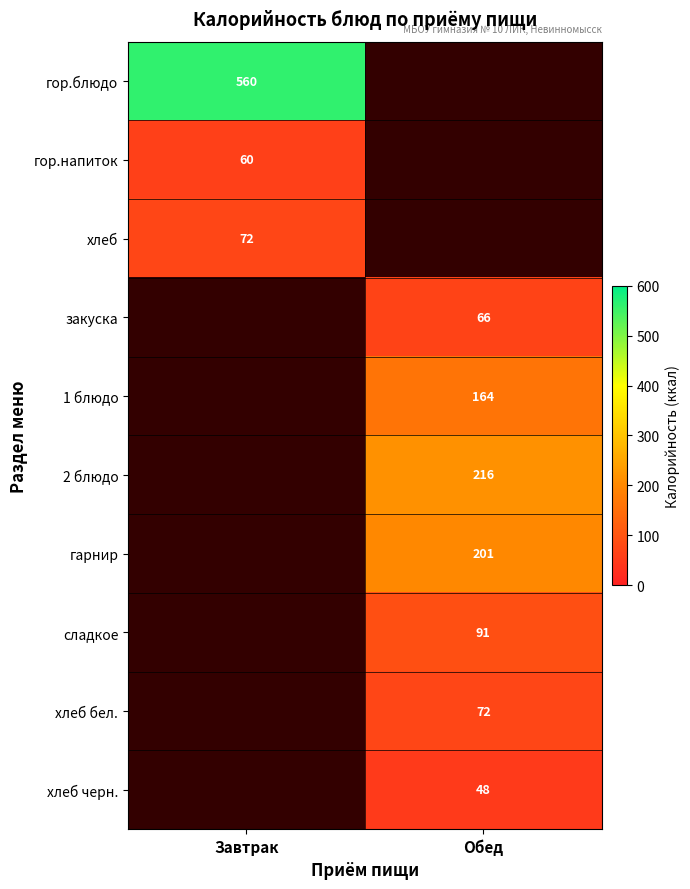

The хлеб бел. series shows 72.0 at Обед. True or false?

True